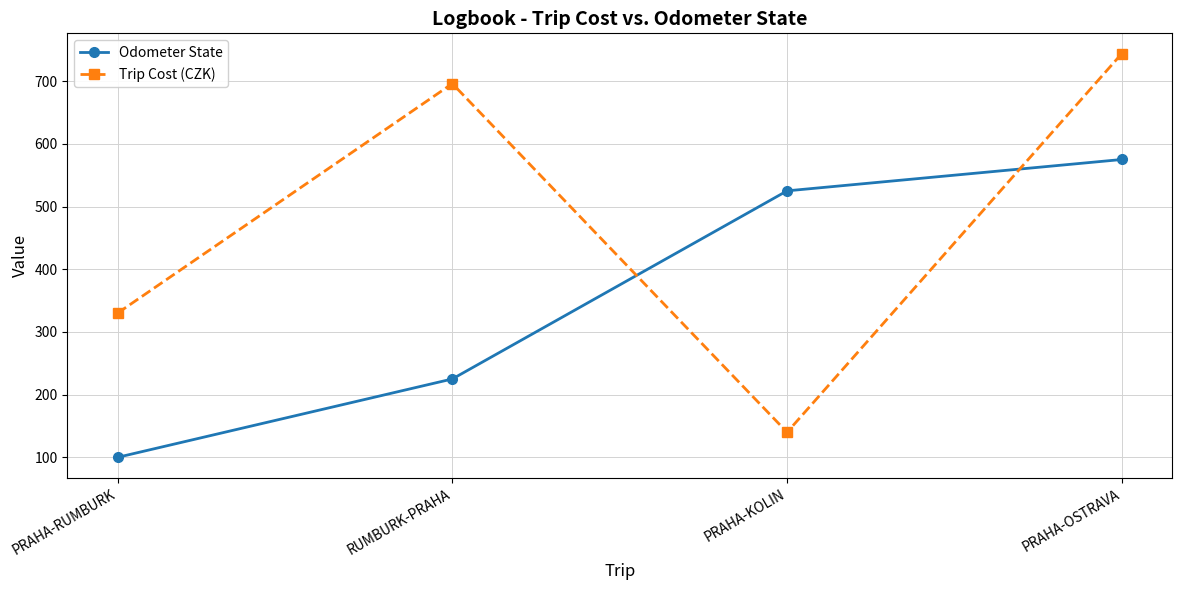

At which label does Trip Cost (CZK) reach its peak?

PRAHA-OSTRAVA